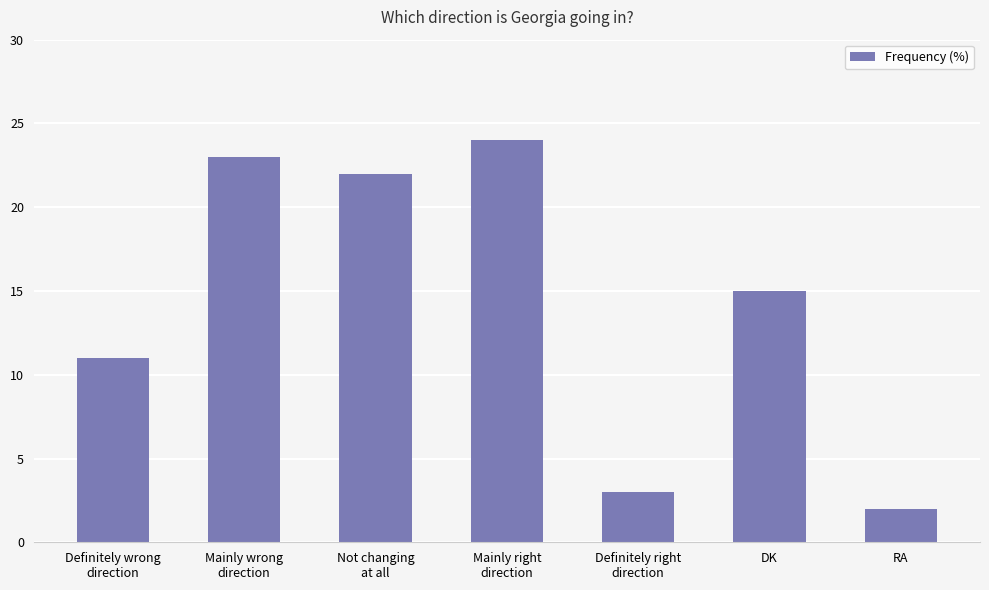

What is the label of the 1st bar from the right?

RA